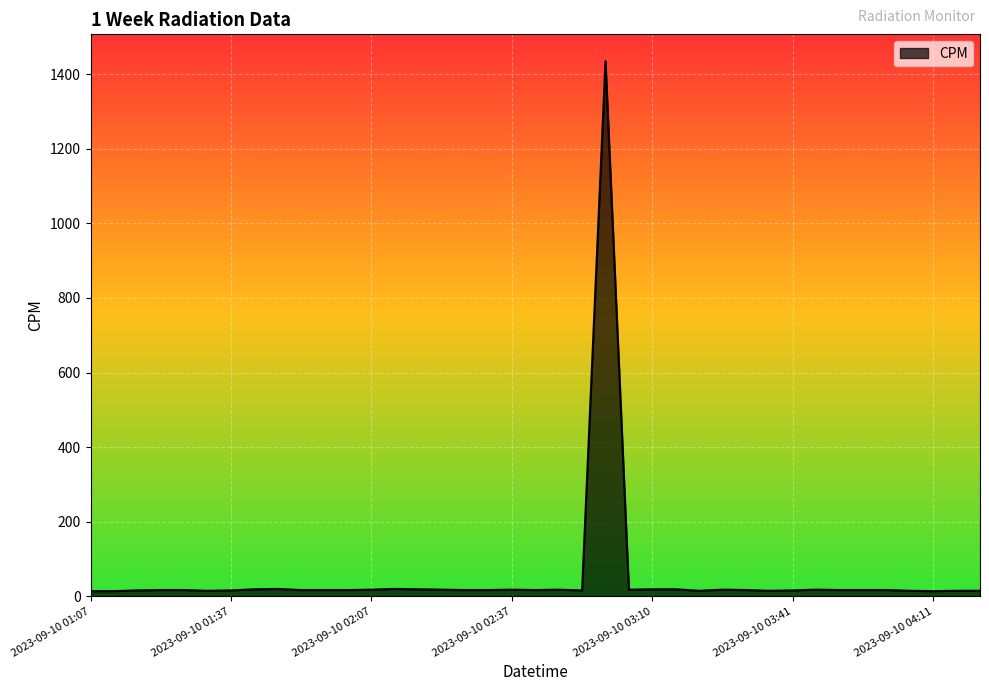

What is the maximum value shown in the chart?

1435